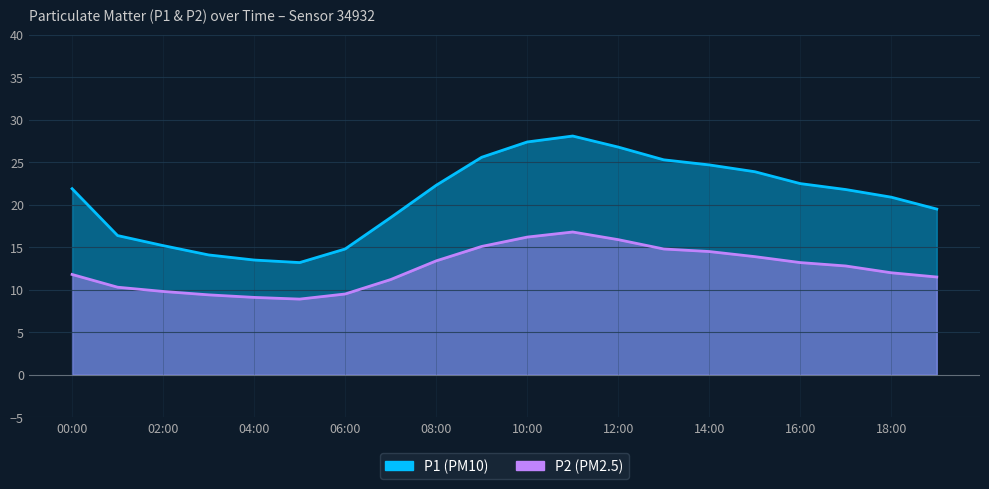

How many interior local valleys does the P1 series have?

1